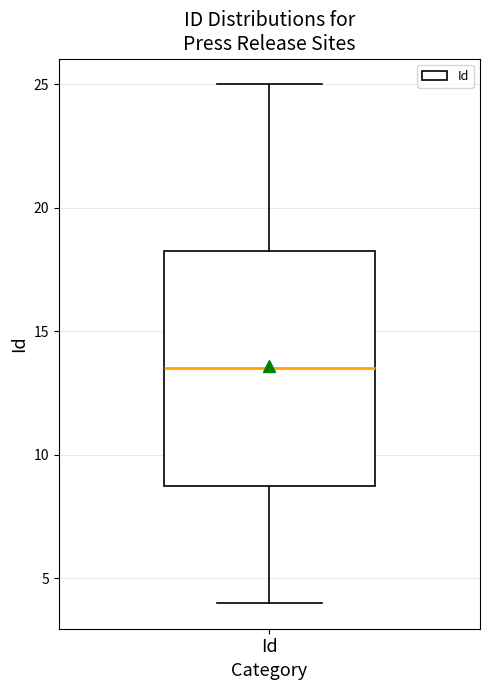

Transcribe this box plot: give where the median line is, the range the box spans, and where the two whiskers end, as read against the y-axis. The values are not printed on the chart, so give them approximately, as read against the axis.

median 13.5, box 9.0 to 18.5, whiskers 4.0 to 25.0